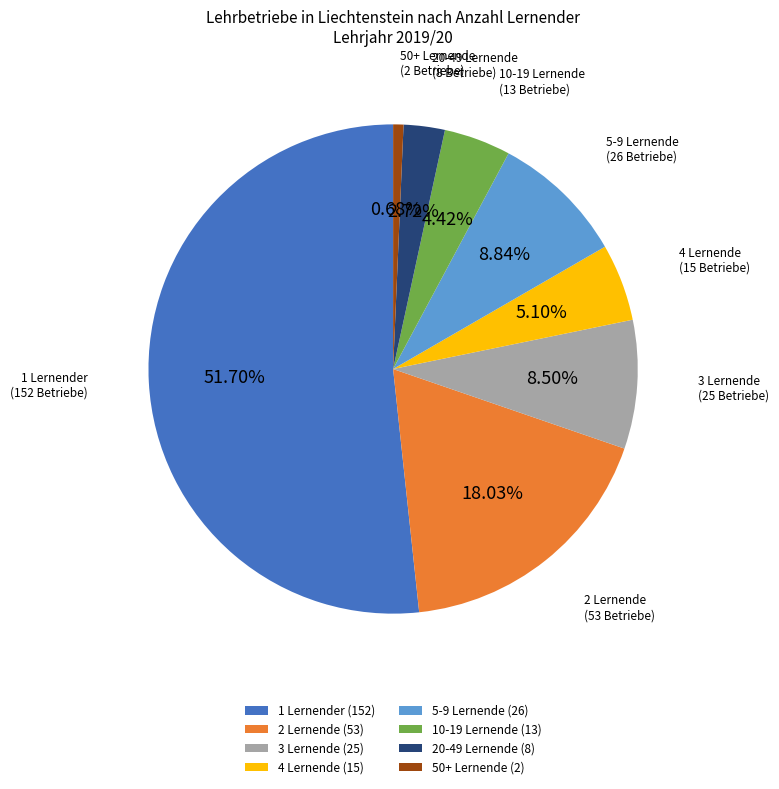

Combined, do 2 Lernende and 50+ Lernende account for over 50%?

No